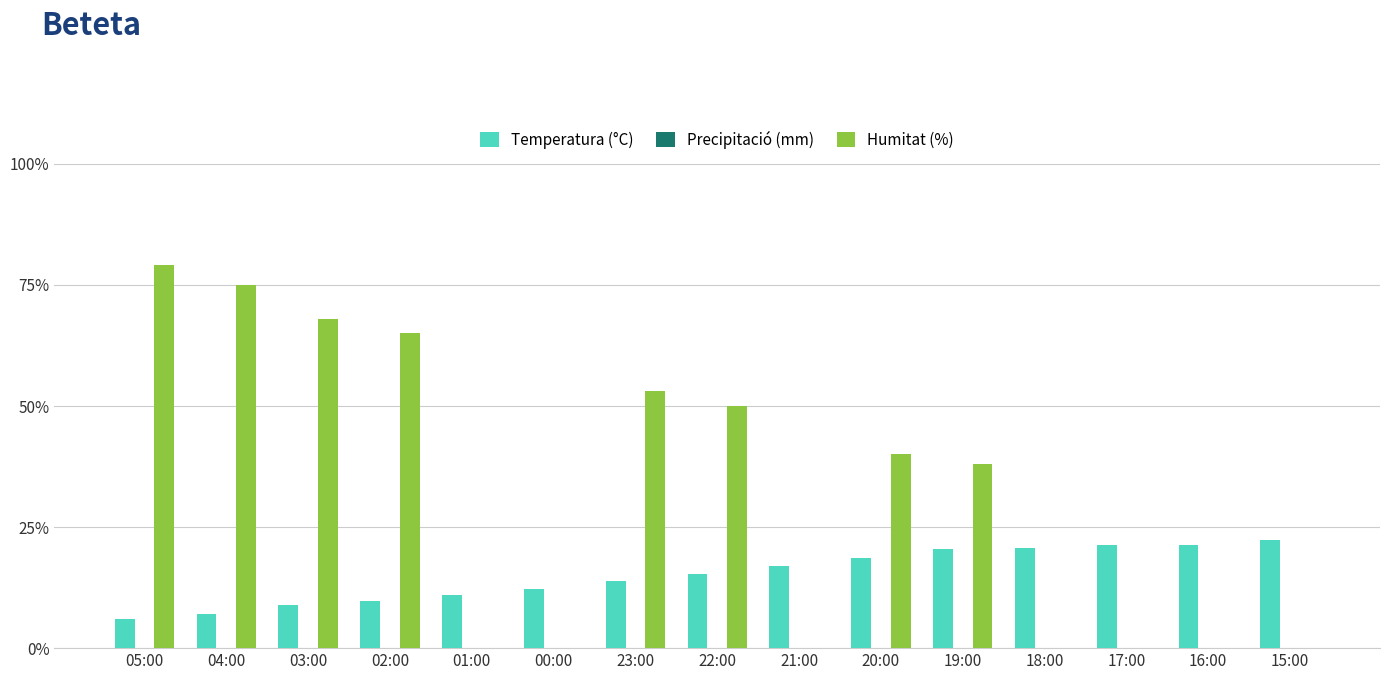

The Humitat (%) series shows 21.5 at 22:00. True or false?

False